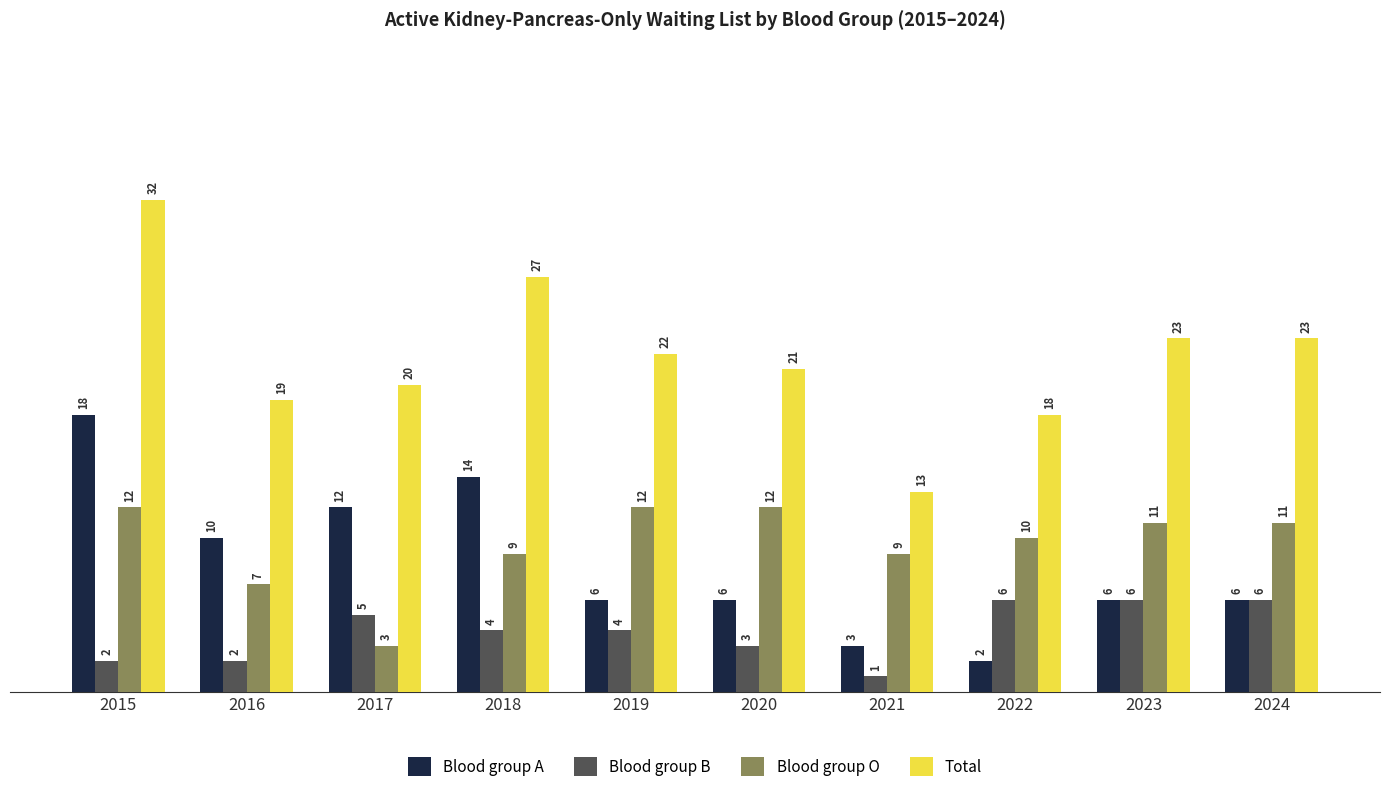

What is the spread (max minus min) of values at 2024?

17